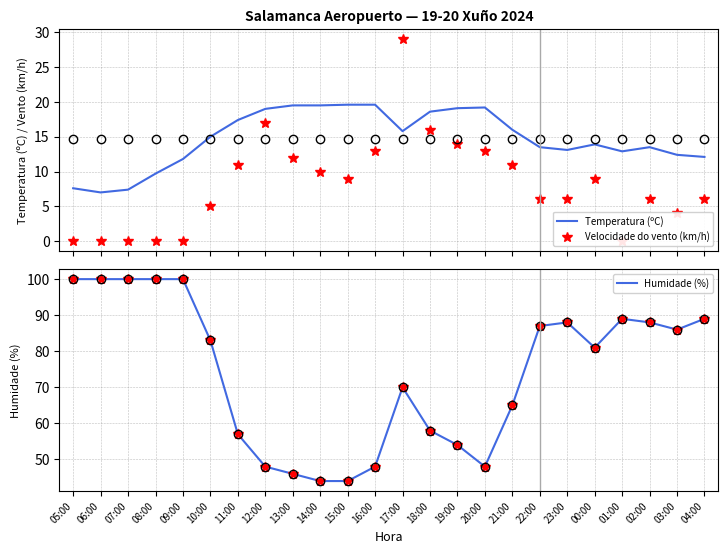

Which series has the largest total across all categories?

Humidade (%)